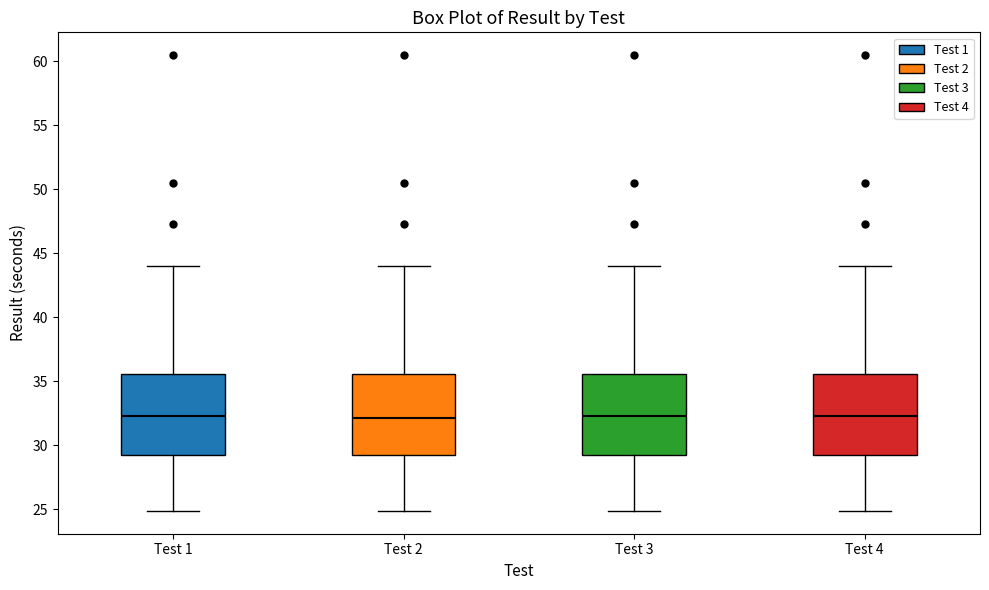

Reading left to right, read every box against the y-axis: the position of its median line, the range the box covers, and the ends of its whiskers. The values are not printed on the chart, so give them approximately, as read against the axis.

Test 1: median 32.5, box 29.0 to 35.5, whiskers 25.0 to 44.0
Test 2: median 32.0, box 29.0 to 35.5, whiskers 25.0 to 44.0
Test 3: median 32.5, box 29.0 to 35.5, whiskers 25.0 to 44.0
Test 4: median 32.5, box 29.0 to 35.5, whiskers 25.0 to 44.0